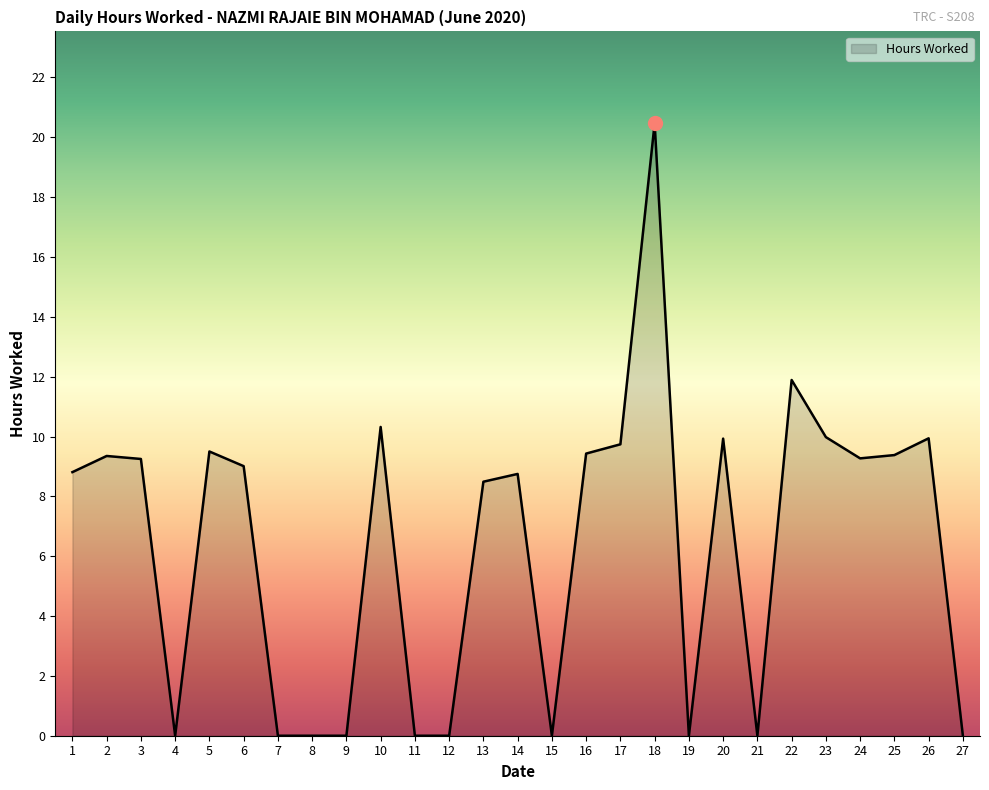

Count the number of values greater than 9.

14